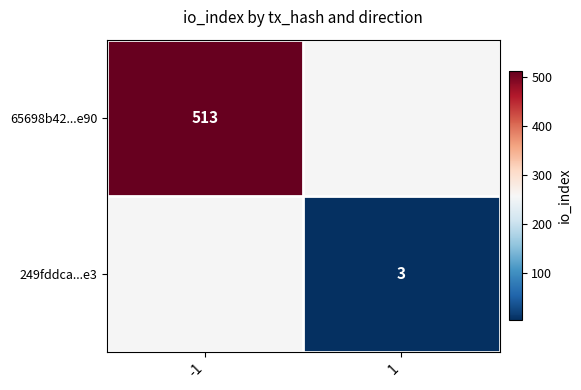

The 65698b42...e90 series shows 770 at -1. True or false?

False